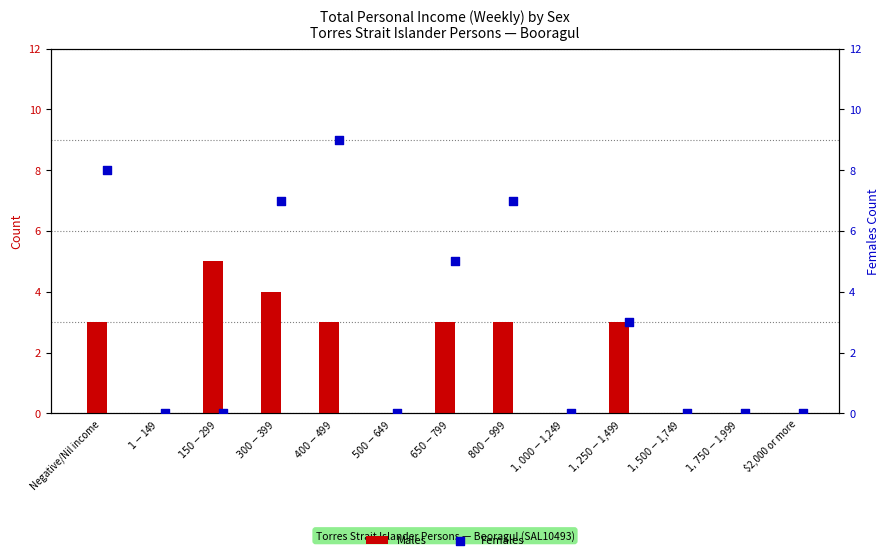

What are all the series names shown in the legend?

Males, Females